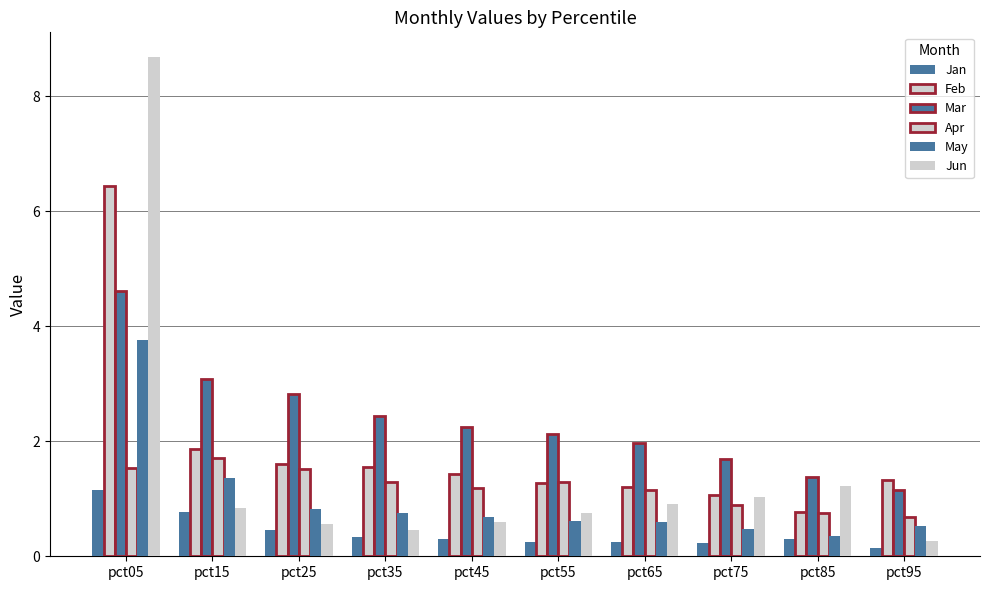

At how many categories does at least one series exceed 3?

2